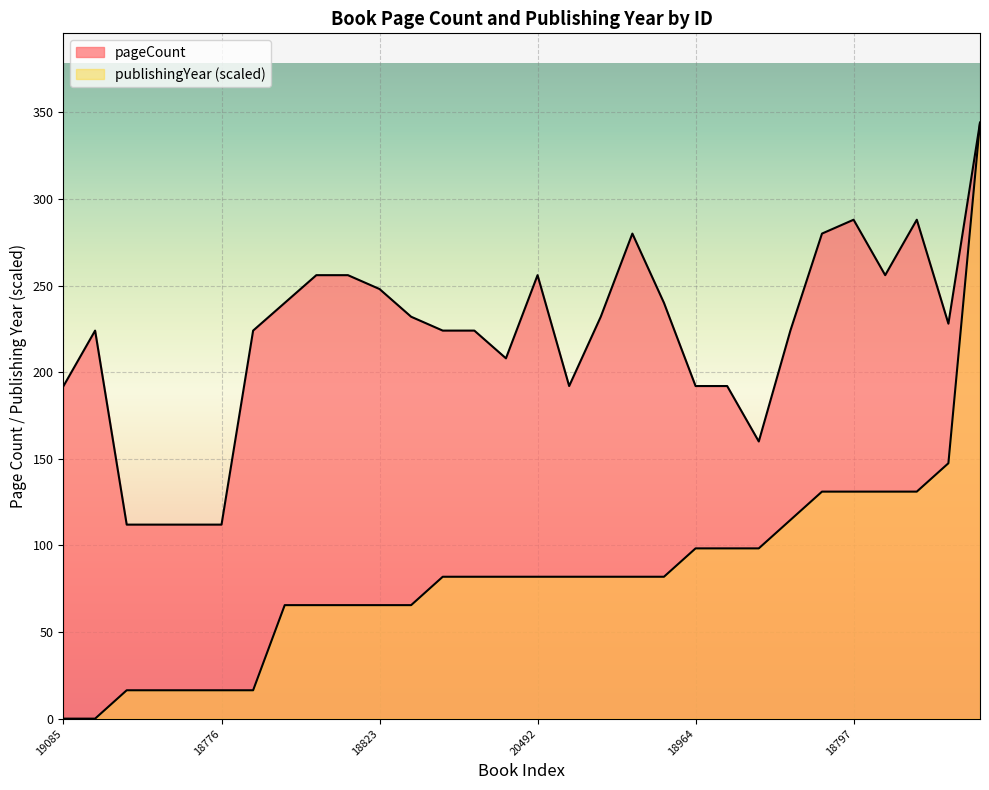

What is the difference between the maximum and minimum values in the pageCount series?

232.0